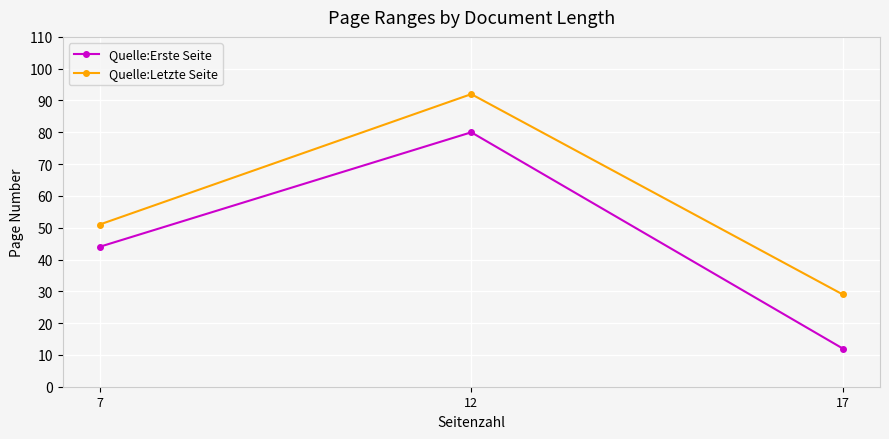

What is the total value across all series at 17?

41